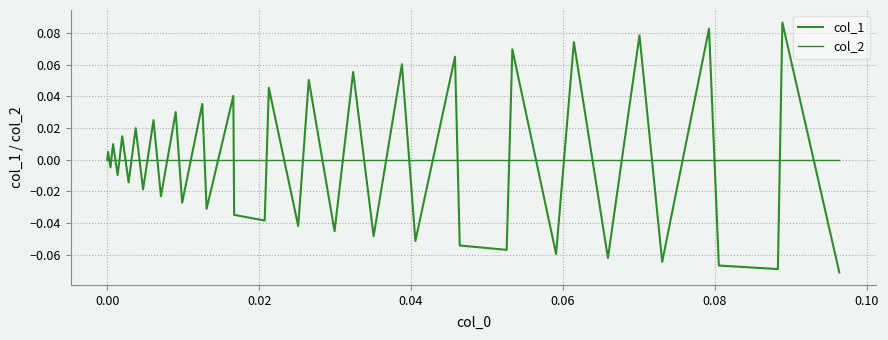

Is this an area chart (filled region under the line)?

No